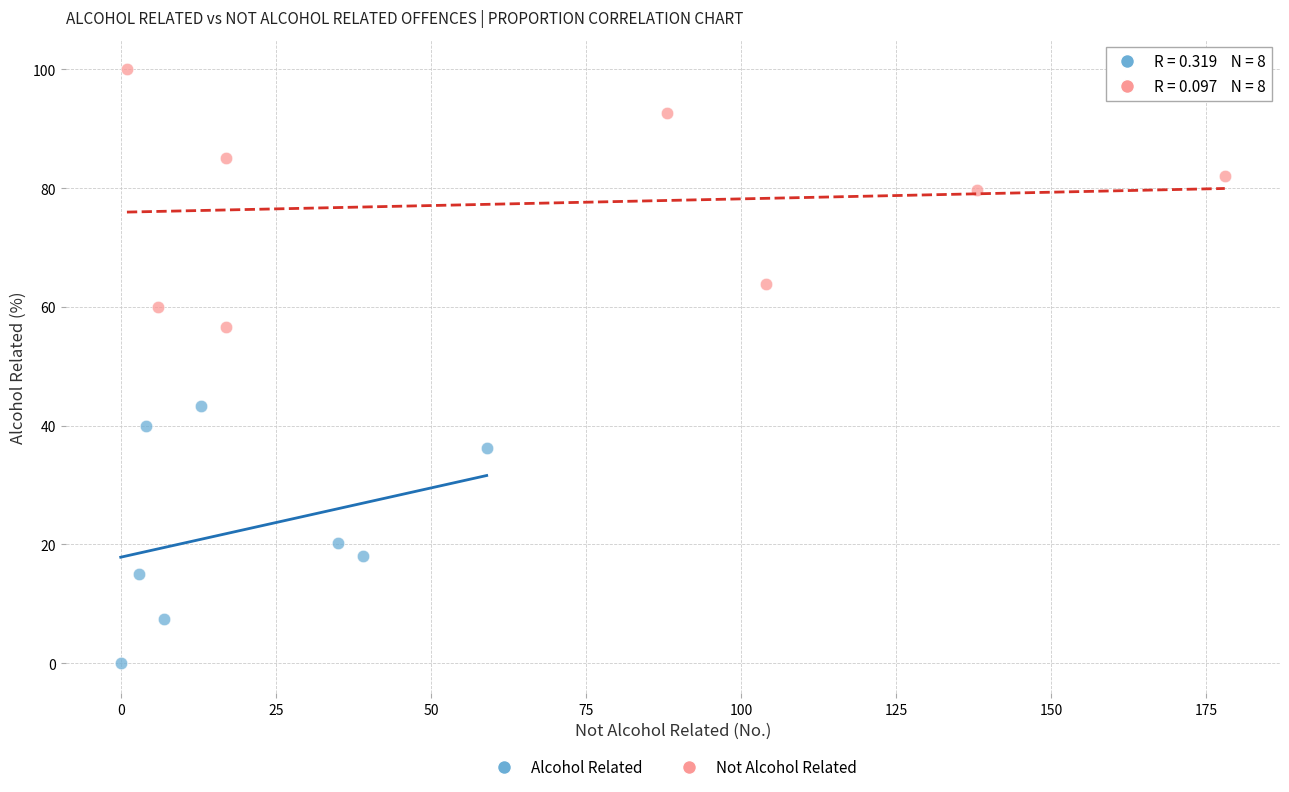

Which series reaches the maximum Y coordinate?

Not Alcohol Related